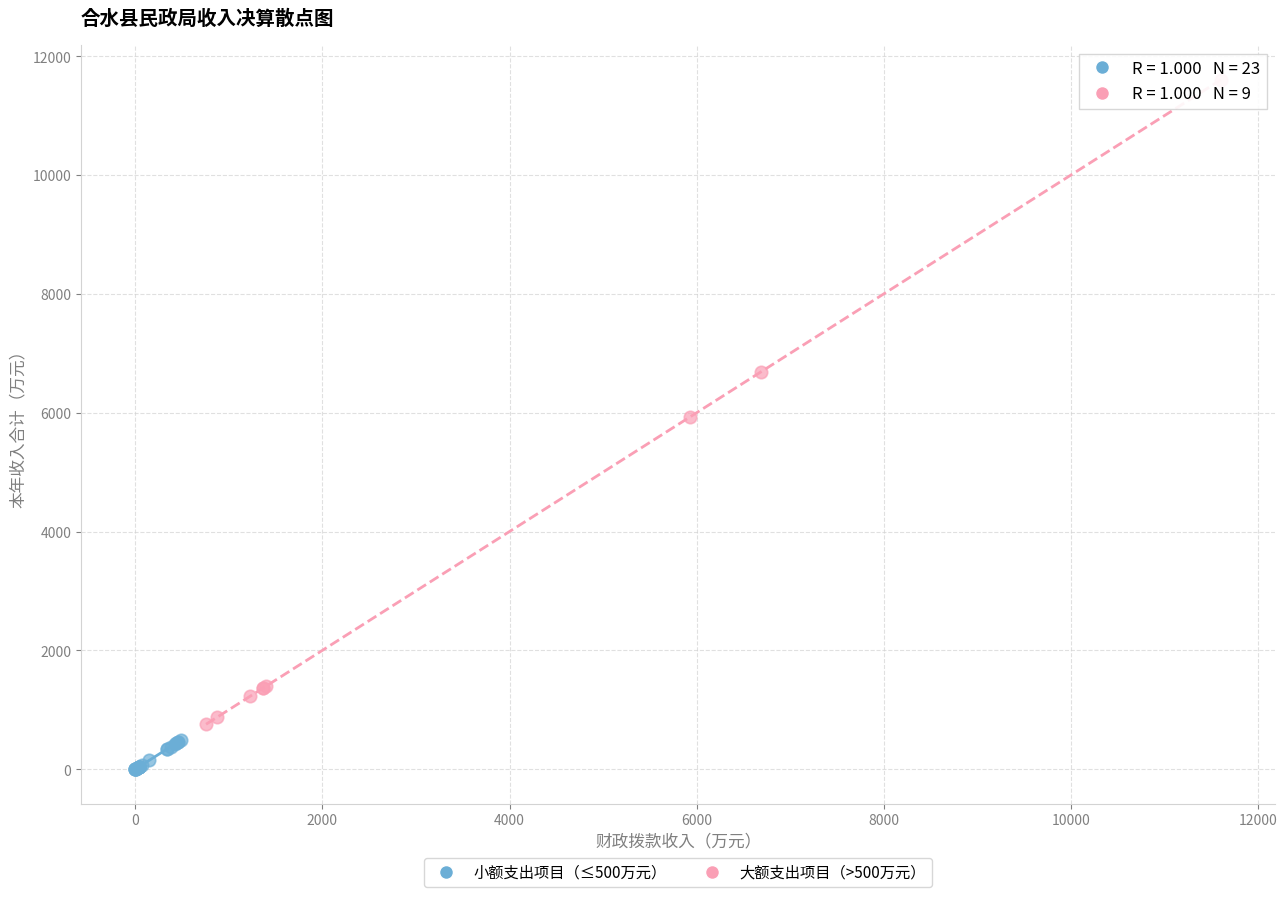

What are all the series names shown in the legend?

小额支出项目（≤500万元）, 大额支出项目（>500万元）